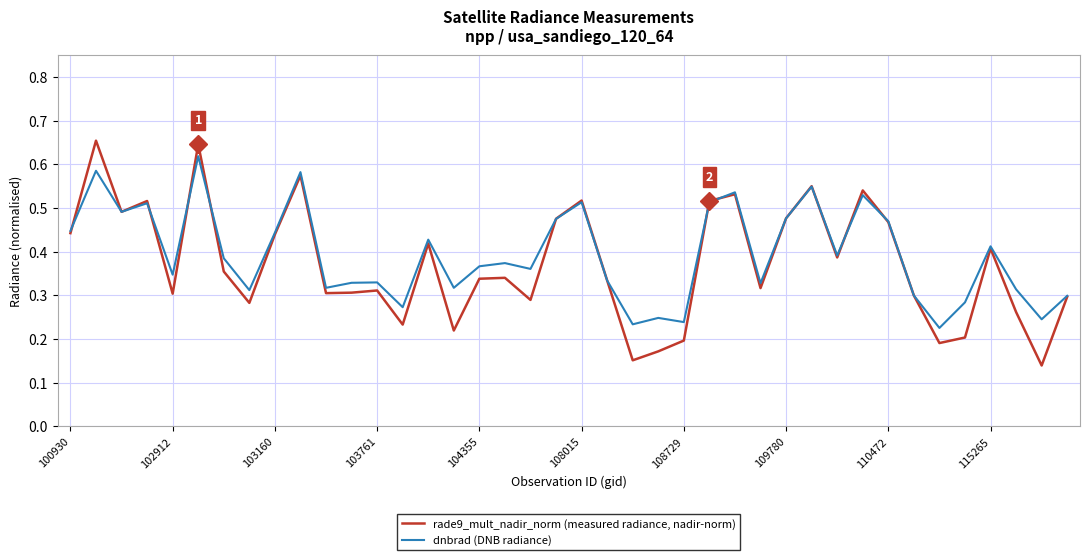

Rank the series by their average value, from highest to lowest.

dnbrad (DNB radiance), rade9_mult_nadir_norm (measured radiance, nadir-norm)